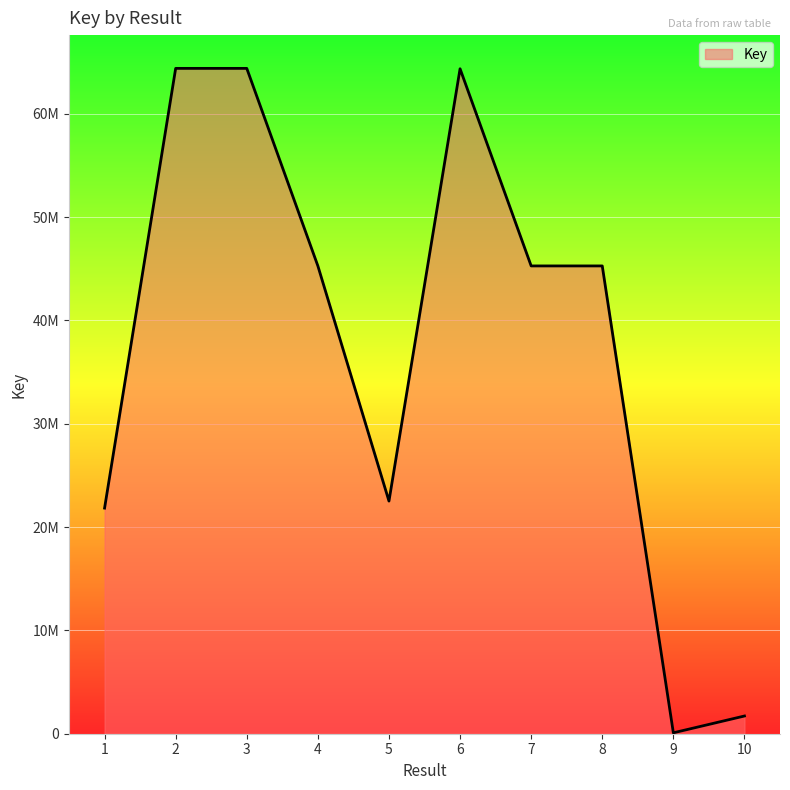

Rank the categories by value from lowest to highest.

9, 10, 1, 5, 8, 7, 4, 6, 3, 2